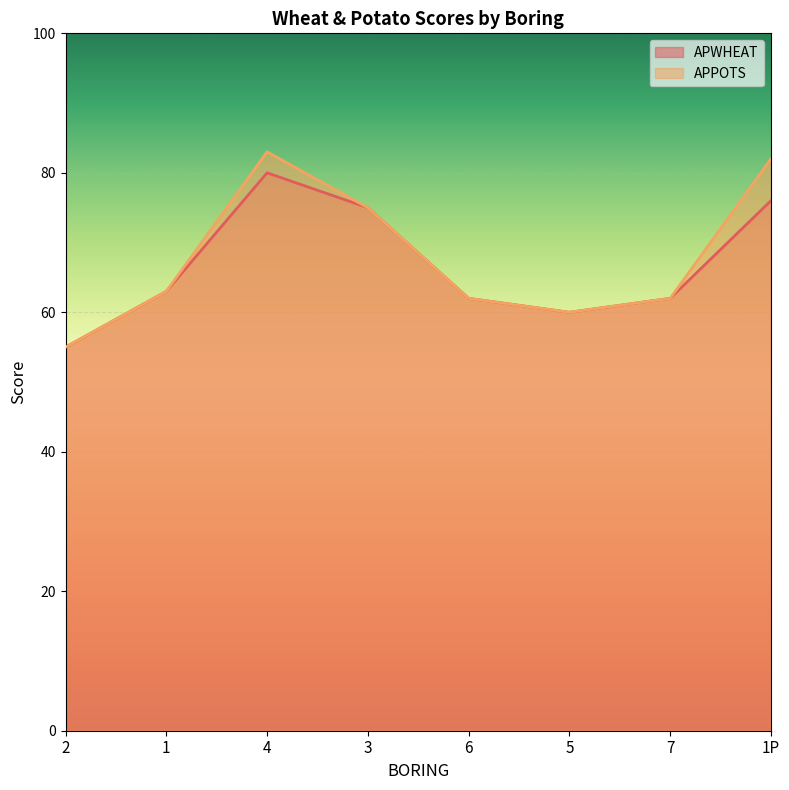

Is it true that APWHEAT equals 18 at 3?

False